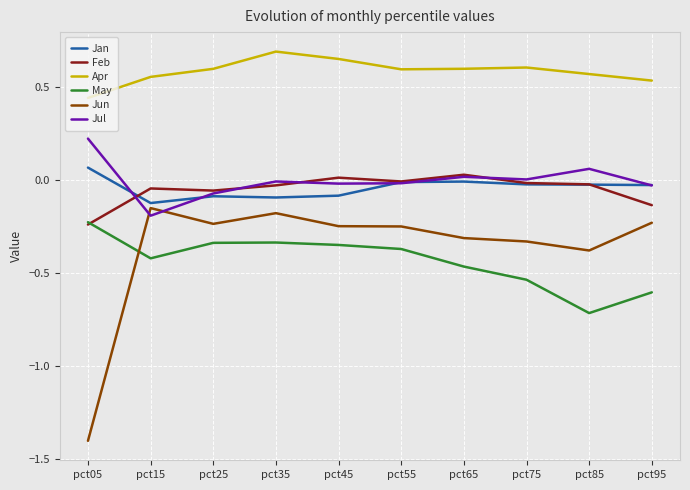

Is it true that May equals -0.4 at pct55?

True